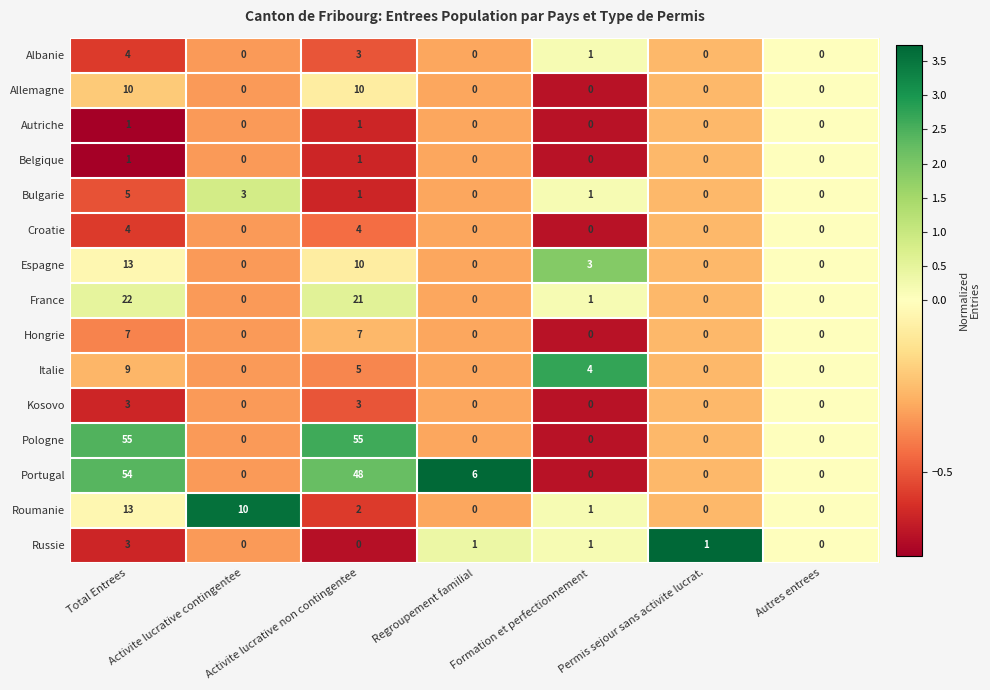

What is the difference between the second highest and minimum values in the Espagne series?

10